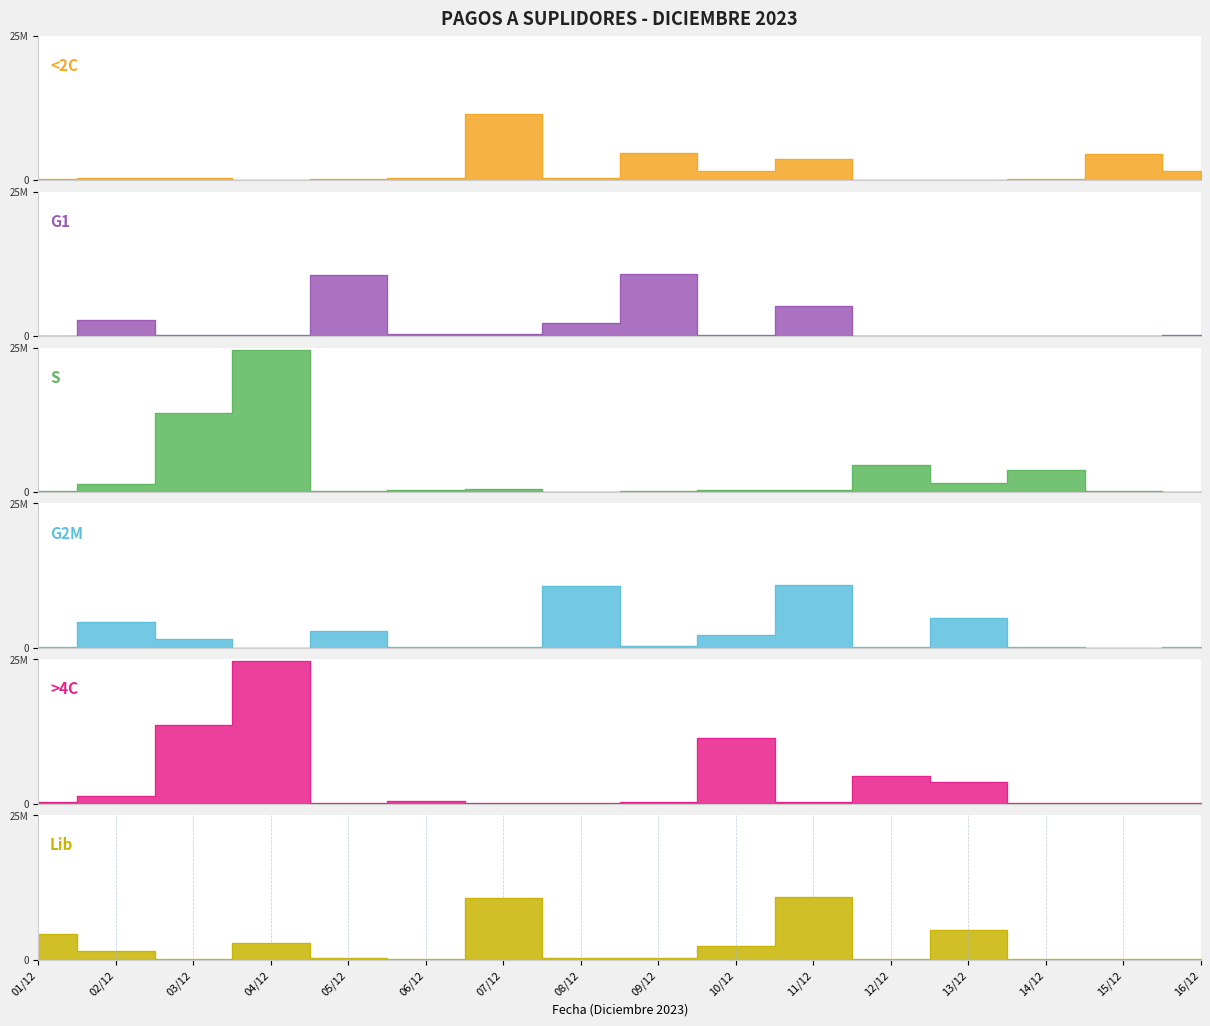

What is the difference between the maximum and minimum values in the G2M series?

10791132